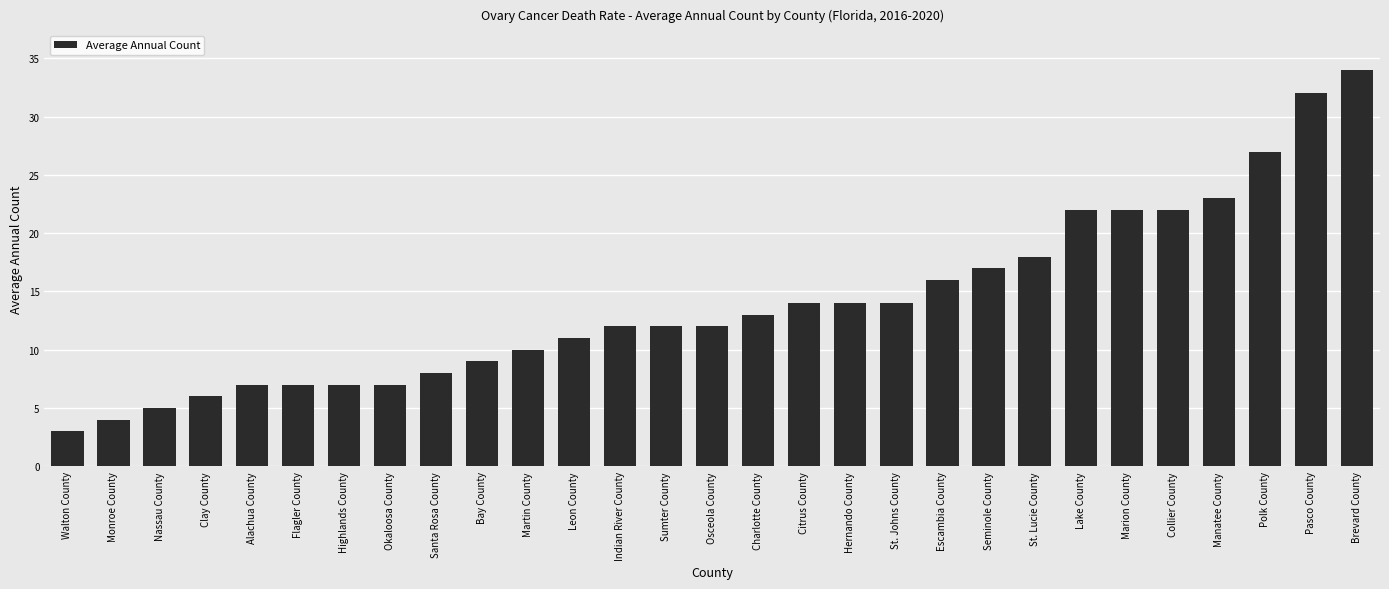

Reading left to right, transcribe all the data shown in this chart.

Walton County=3	Monroe County=4	Nassau County=5	Clay County=6	Alachua County=7	Flagler County=7	Highlands County=7	Okaloosa County=7	Santa Rosa County=8	Bay County=9	Martin County=10	Leon County=11	Indian River County=12	Sumter County=12	Osceola County=12	Charlotte County=13	Citrus County=14	Hernando County=14	St. Johns County=14	Escambia County=16	Seminole County=17	St. Lucie County=18	Lake County=22	Marion County=22	Collier County=22	Manatee County=23	Polk County=27	Pasco County=32	Brevard County=34